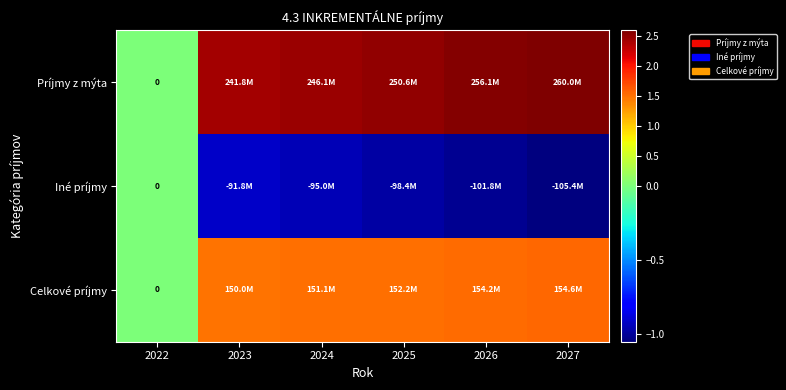

How many positive values does the Celkové príjmy series have?

5